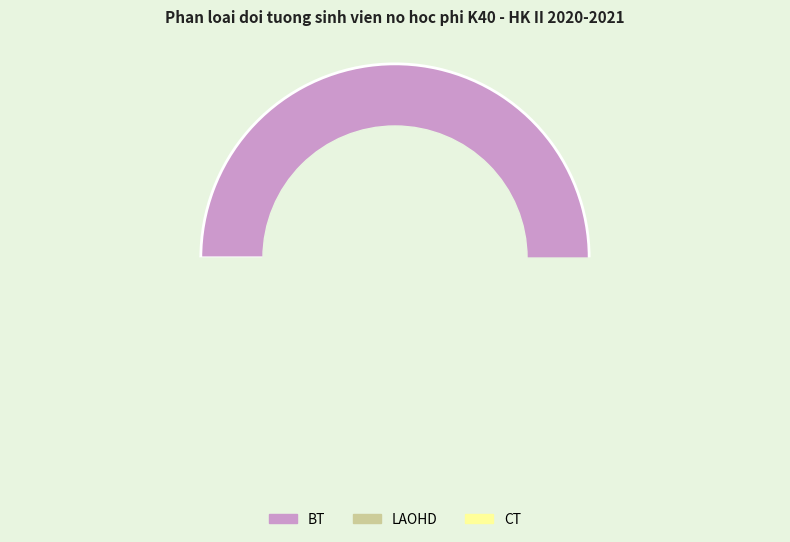

What percentage is the LAOHD slice, to the nearest percent?

4%